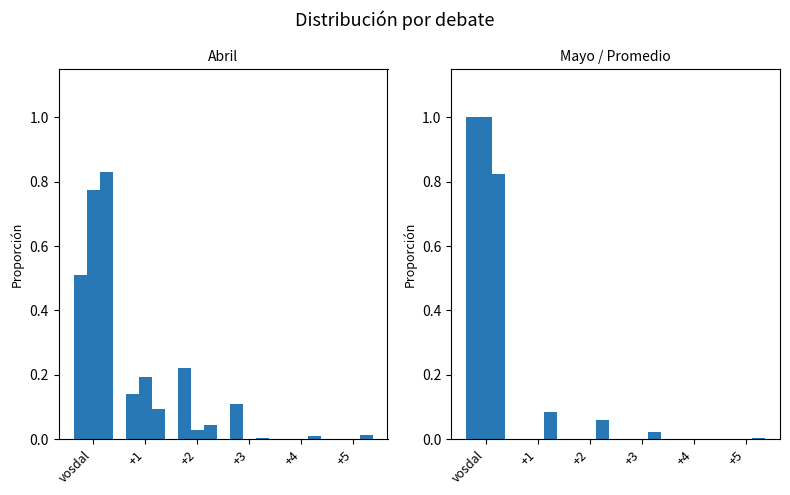

Which series changed the most between vosdal and +5?

12 de mayo